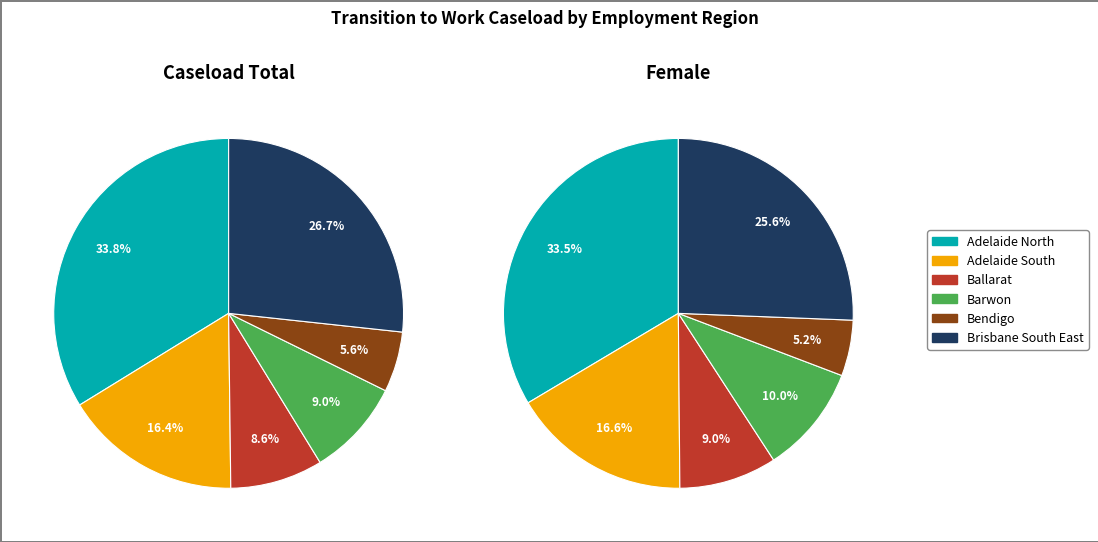

Combined, what portion of the pie is Brisbane South East and Ballarat?

35.3%